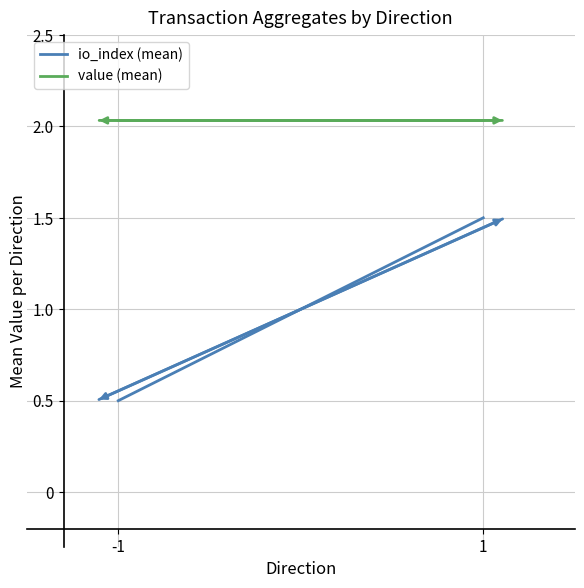

True or false: value (mean) has a value of 3.6 at -1.

False